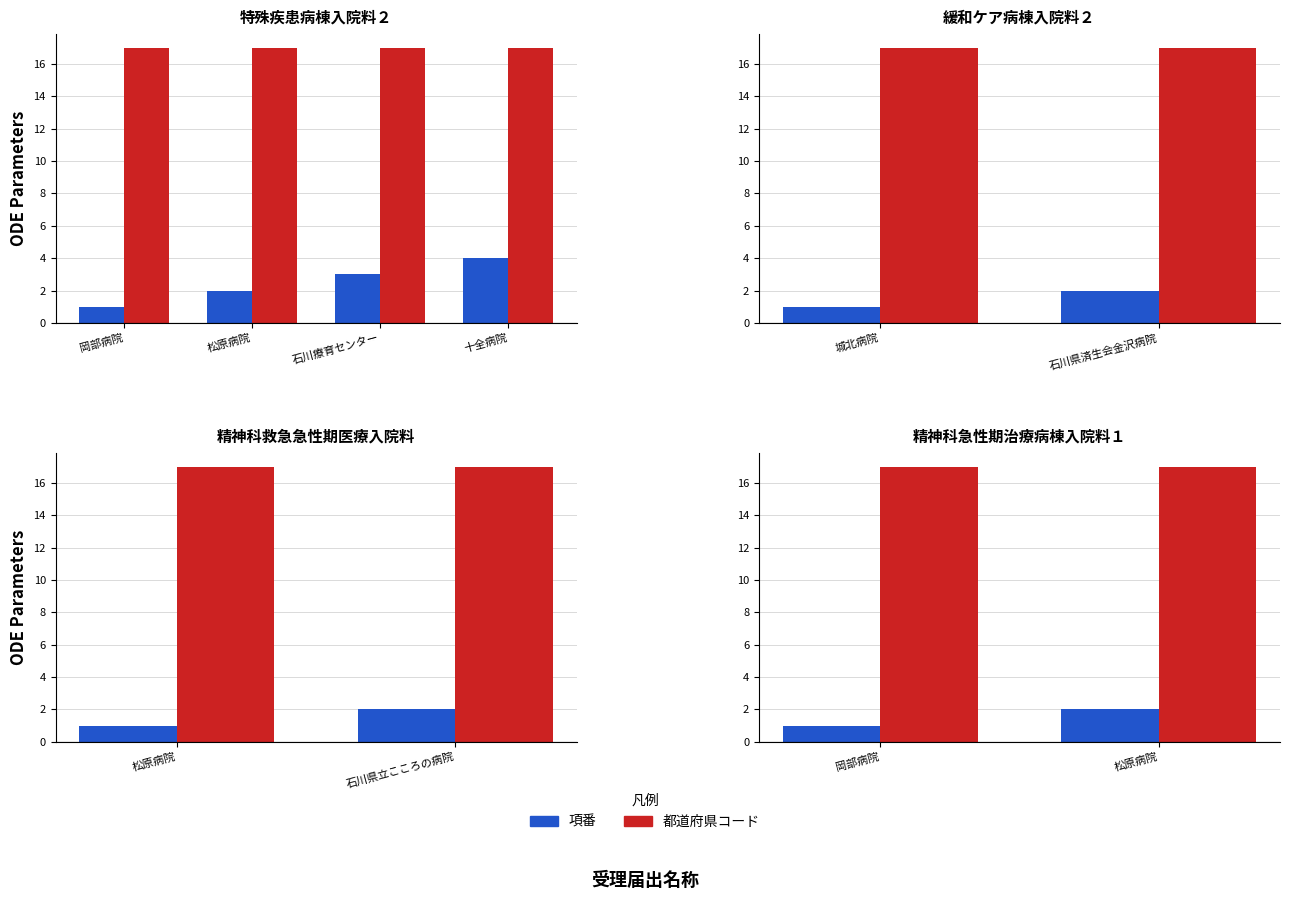

Rank the categories by 項番 value from highest to lowest.

松原病院, 岡部病院